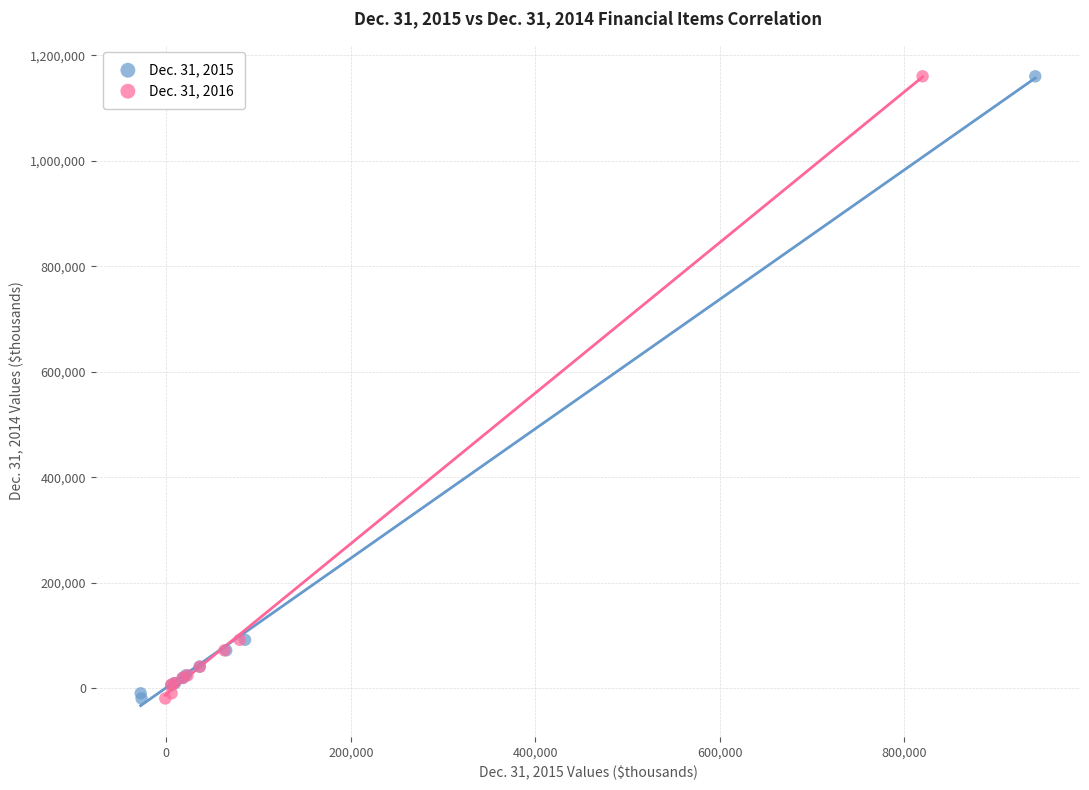

What are all the series names shown in the legend?

Dec. 31, 2015, Dec. 31, 2016